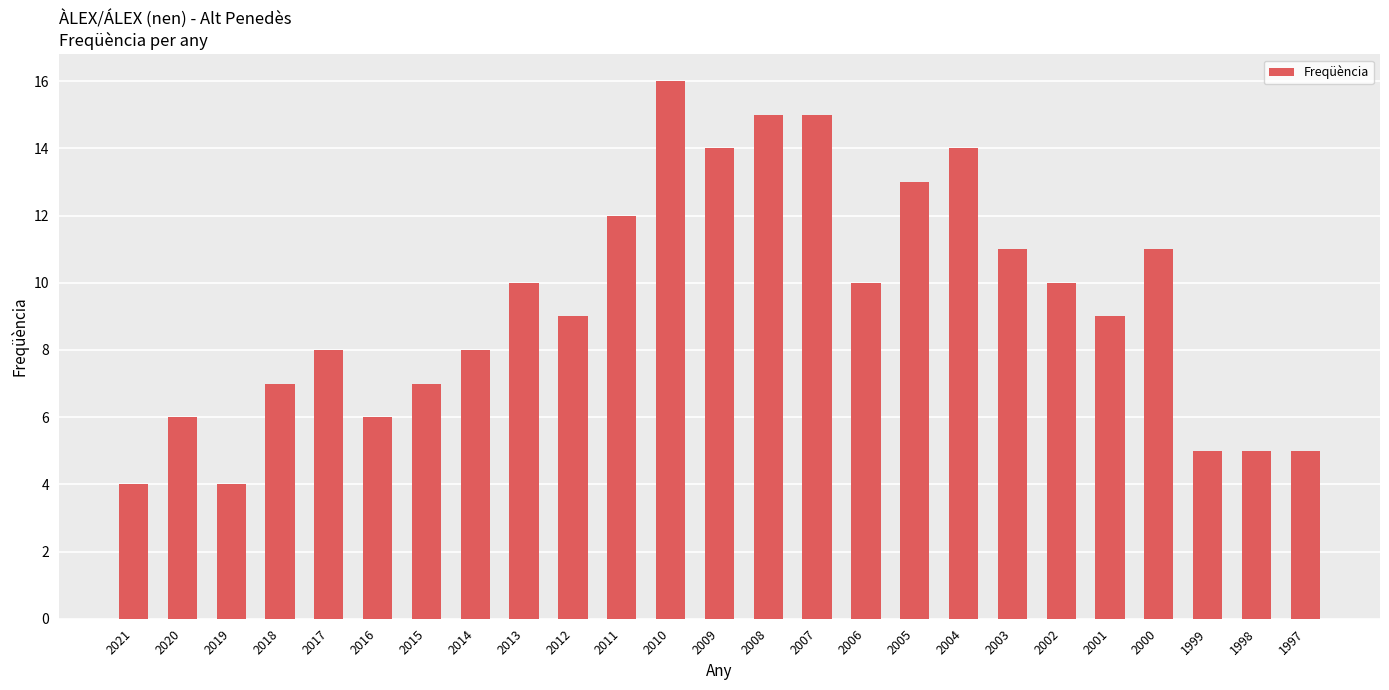

What is the greatest value displayed?

16